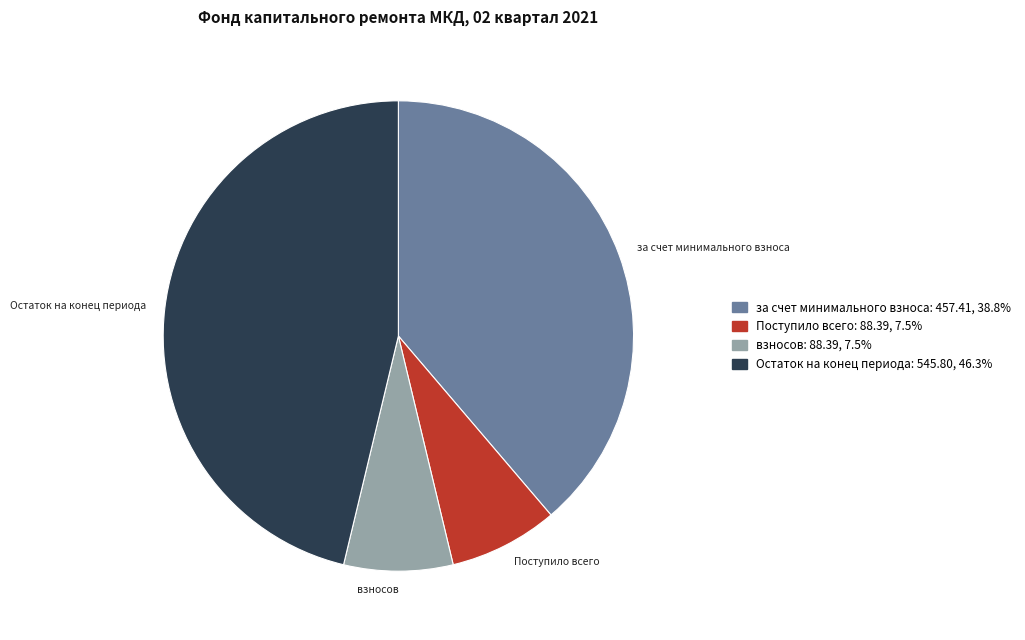

Count the number of slices in the pie.

4